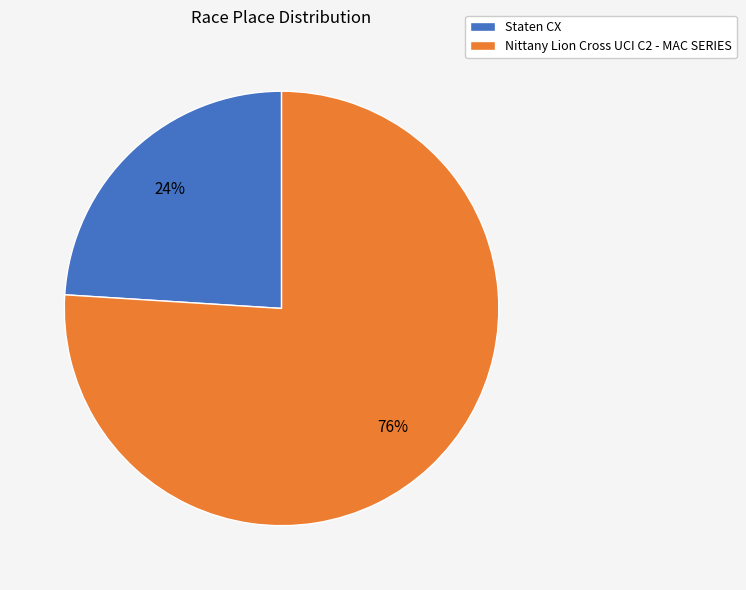

To the nearest percent, what is the average slice percentage?

50%